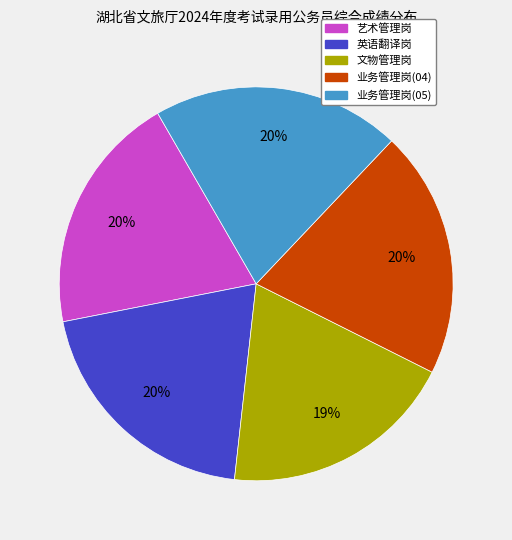

Is there any slice that represents more than half of the pie?

No